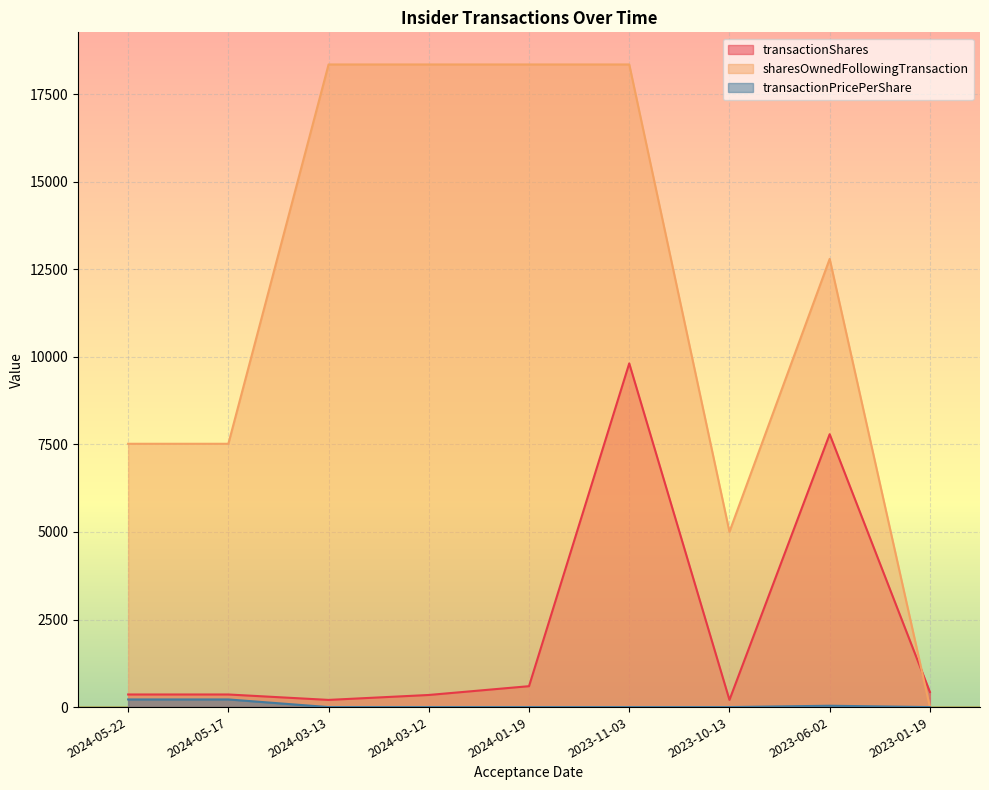

Does the chart display data point markers on the line(s)?

No